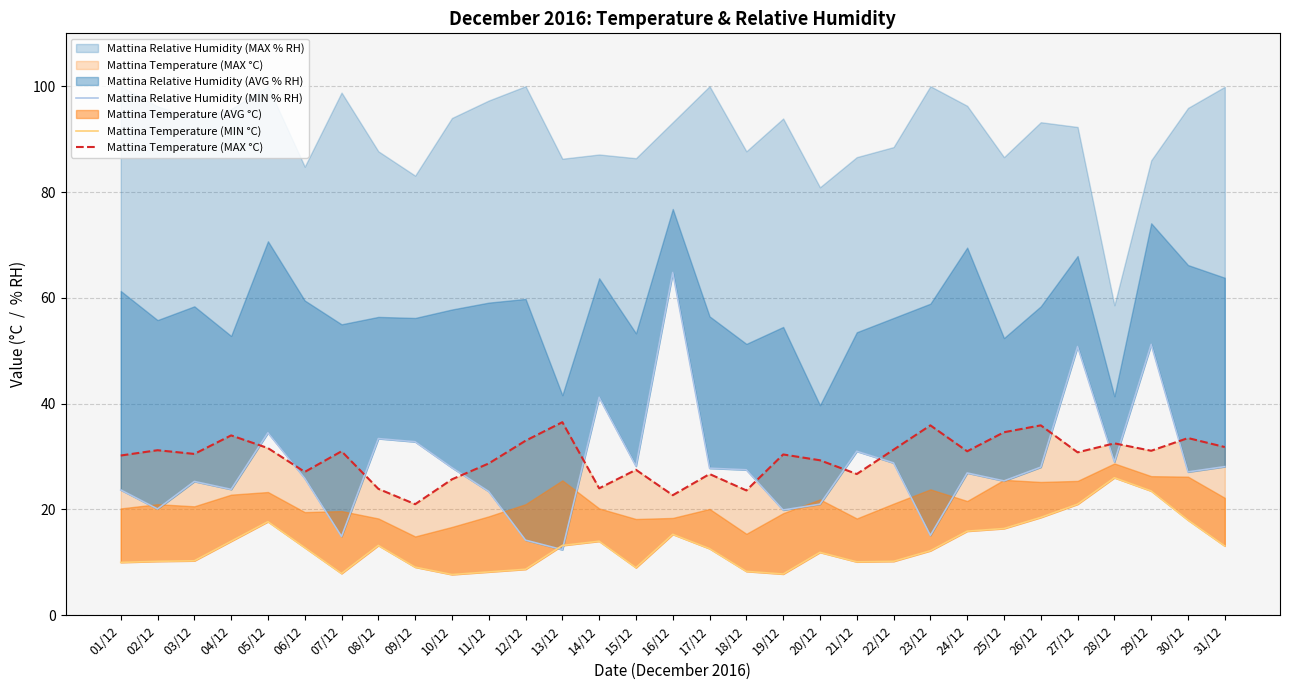

True or false: Mattina Relative Humidity (MIN % RH) has more than 0 points higher than both neighbors.

True